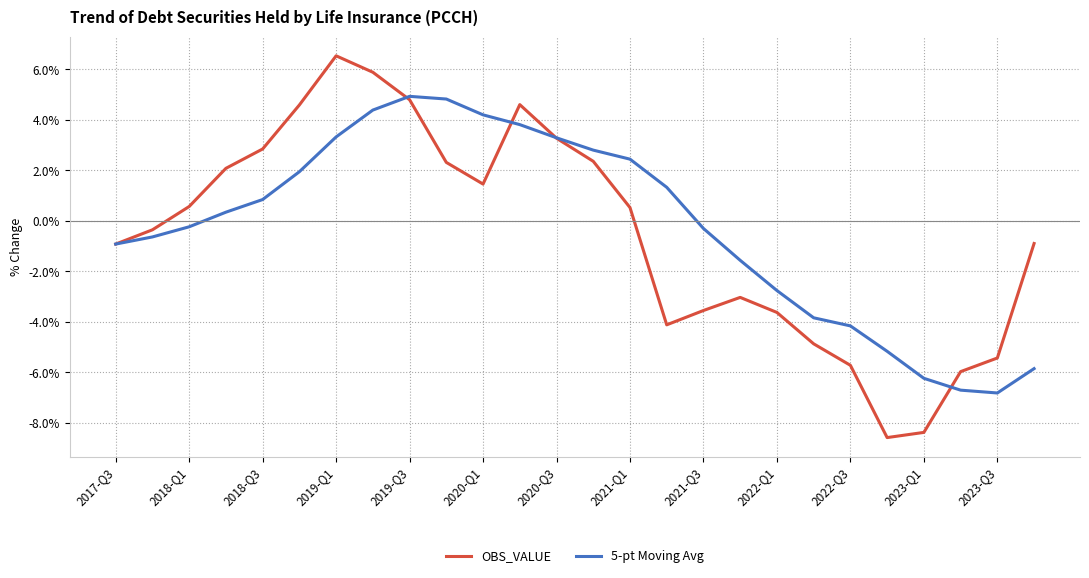

What is the minimum value for OBS_VALUE?

-8.6